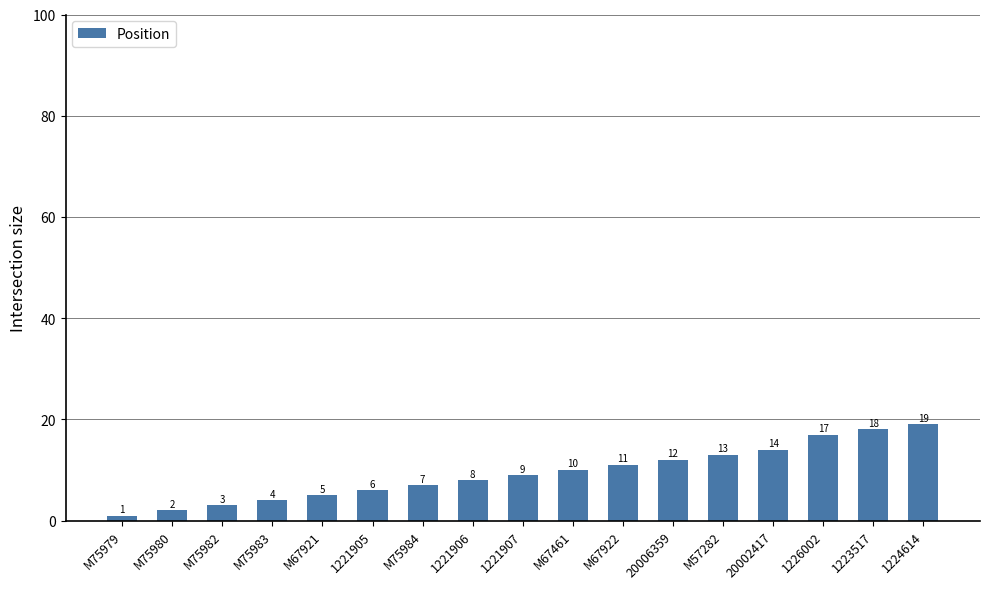

True or false: the data shows 11 at M67922.

True